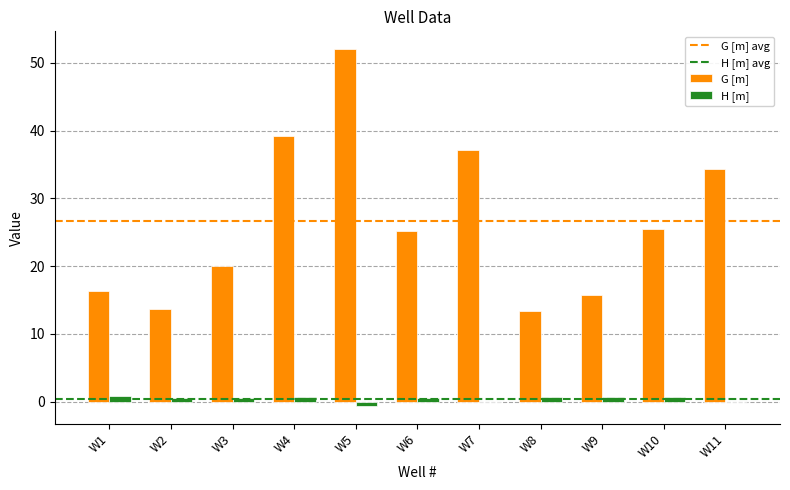

Between W5 and W7, which series saw the biggest shift?

G [m]